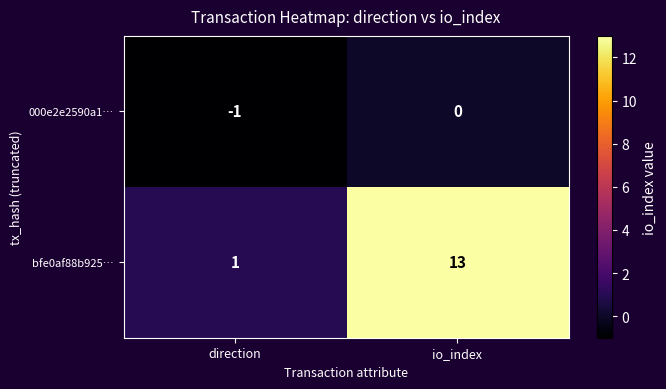

Reading left to right, list all the values displayed in this chart.

000e2e2590a1…: direction=-1	io_index=0
bfe0af88b925…: direction=1	io_index=13